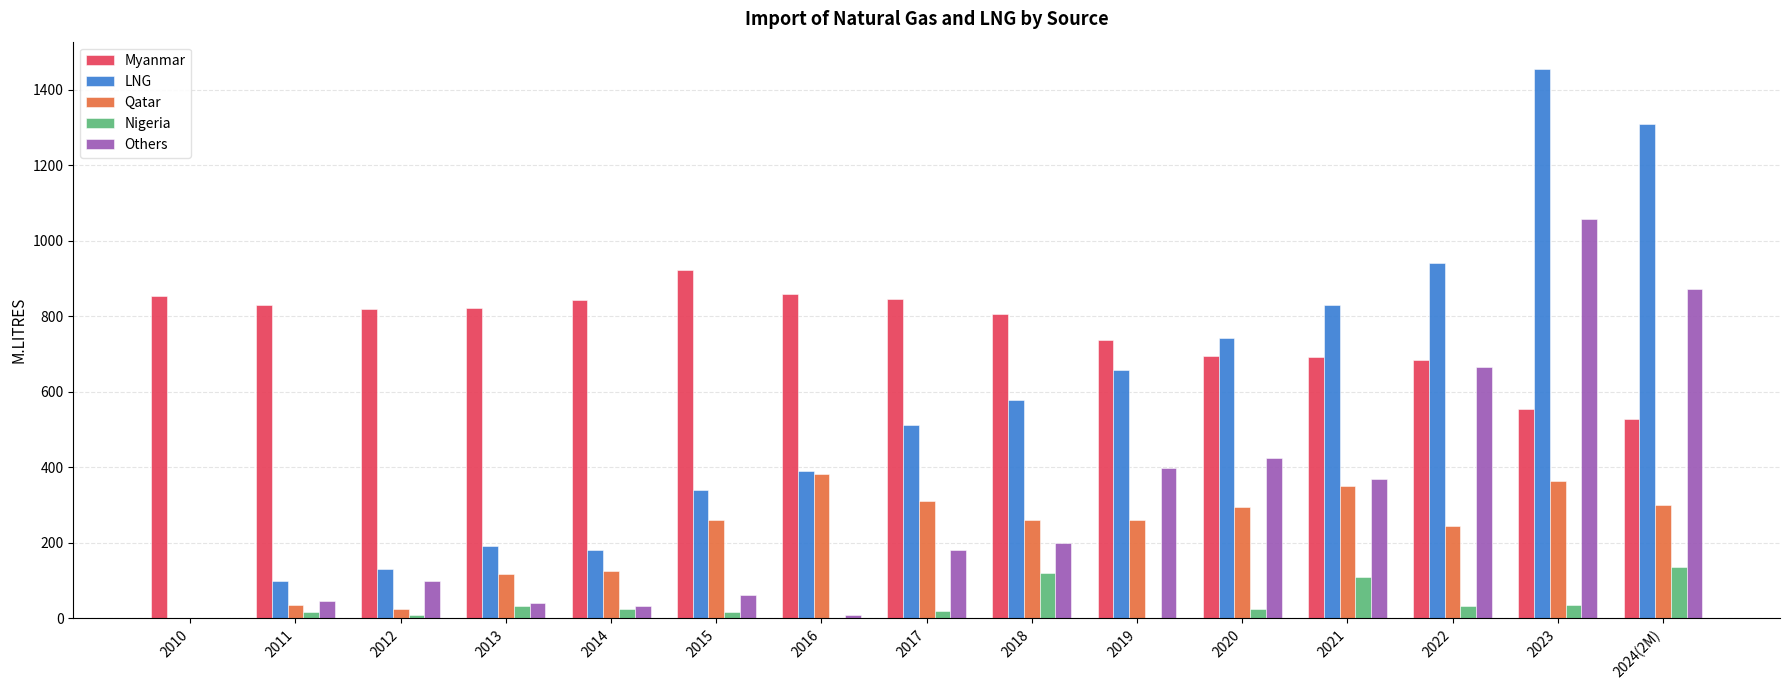

What is the sum of all Qatar values?

3327.5